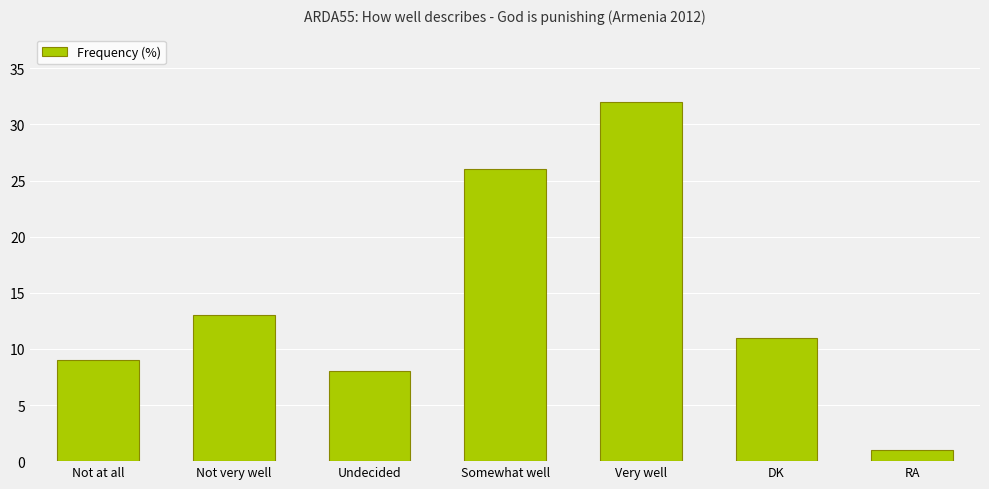

What is the ratio of the value at RA to the value at Not at all?

0.1